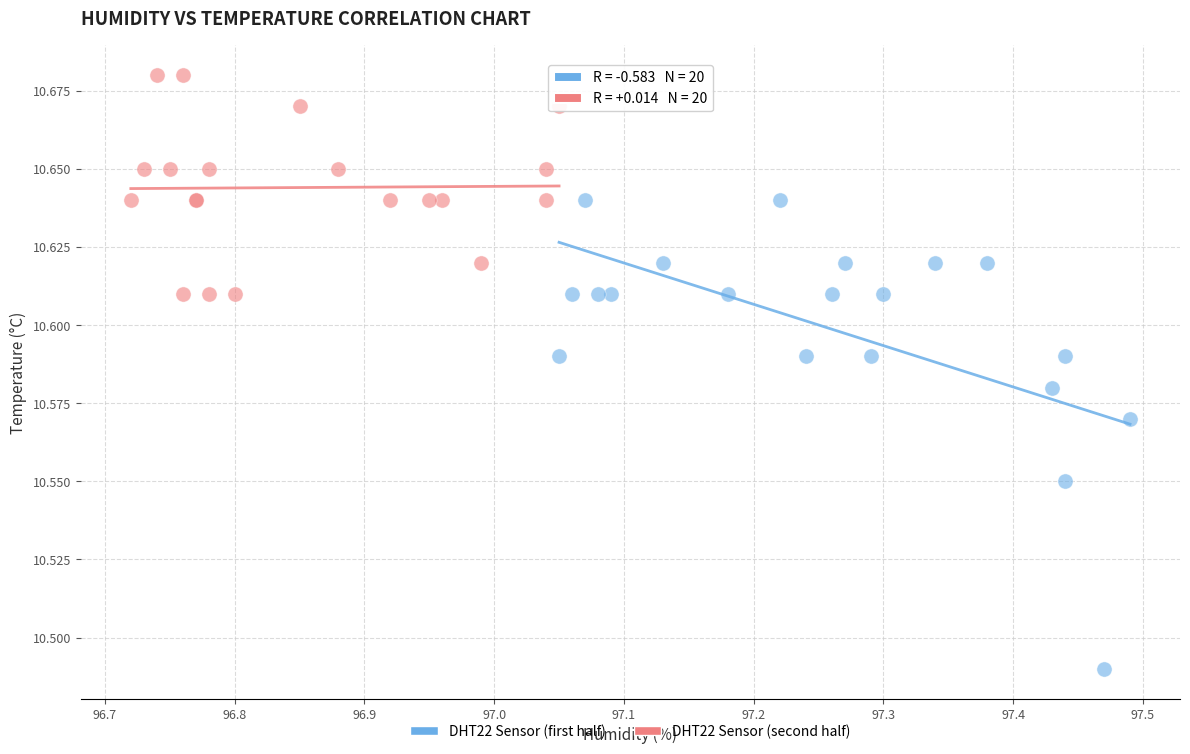

Which series has the largest Y range (max minus min)?

DHT22 Sensor (first half)